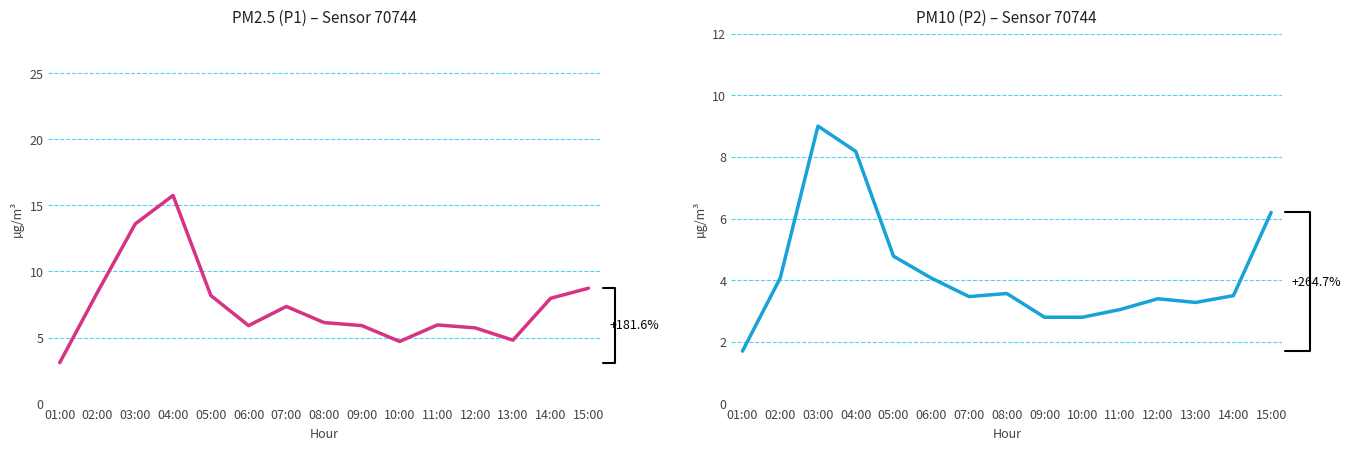

What is the label of the 15th point from the right?

01:00